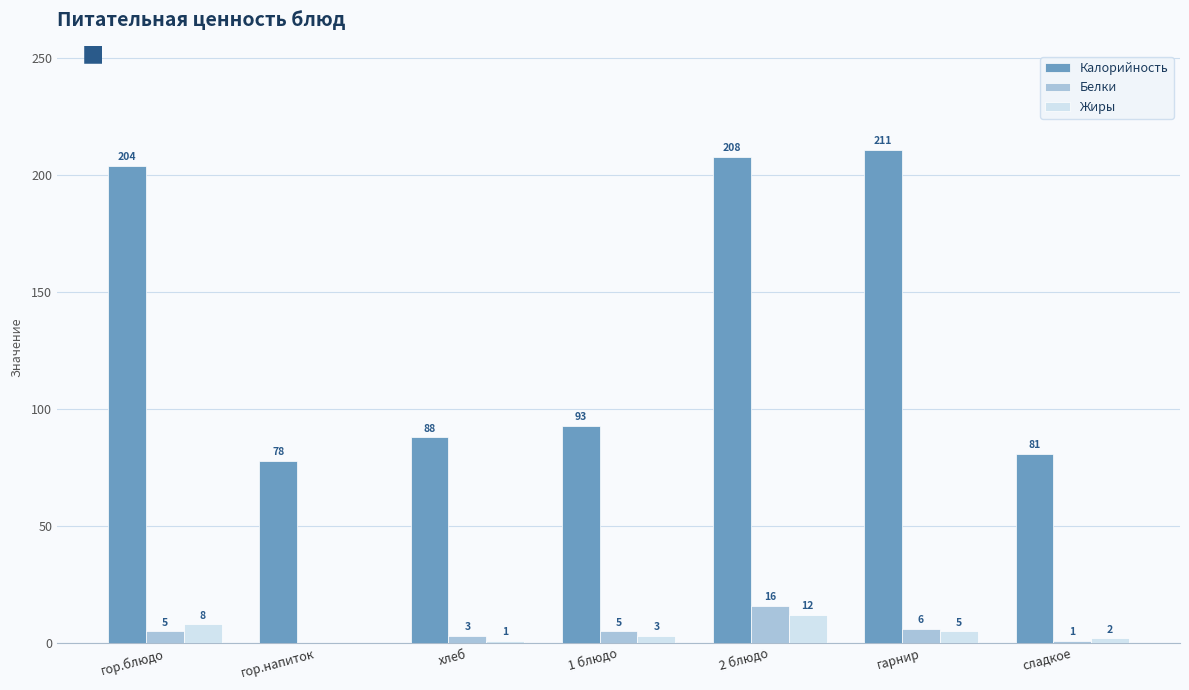

Where is Жиры nearest to the value 6?

гарнир